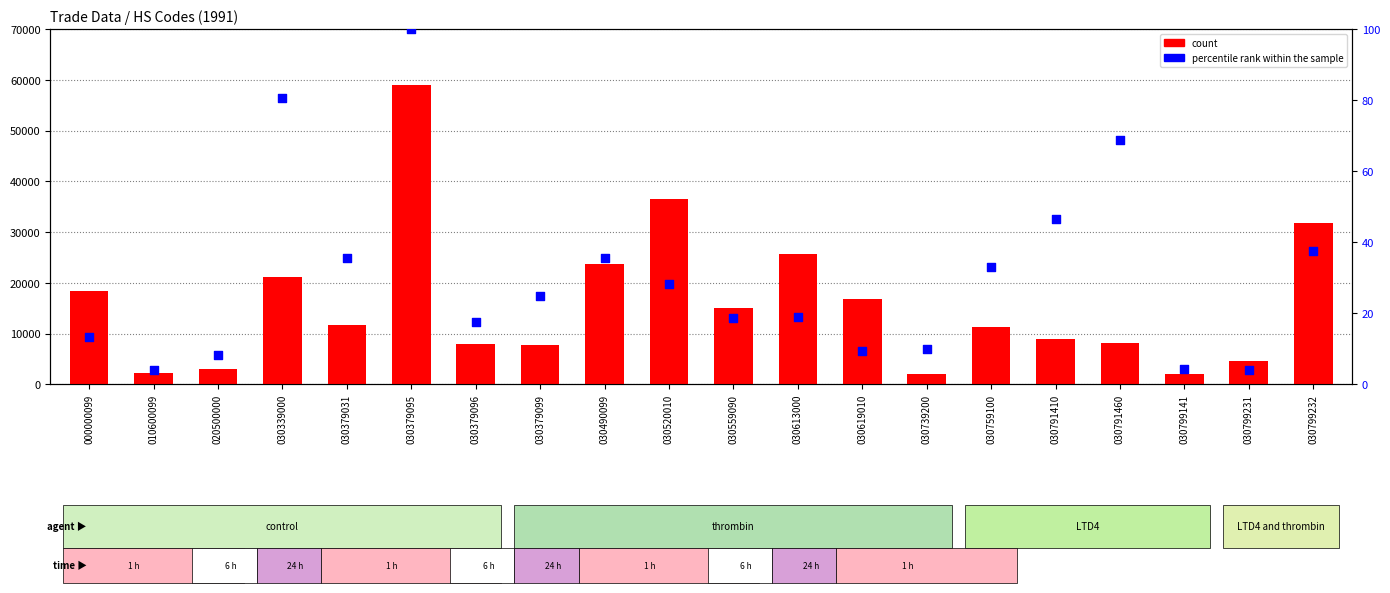

At how many categories does at least one series exceed 47666?

1